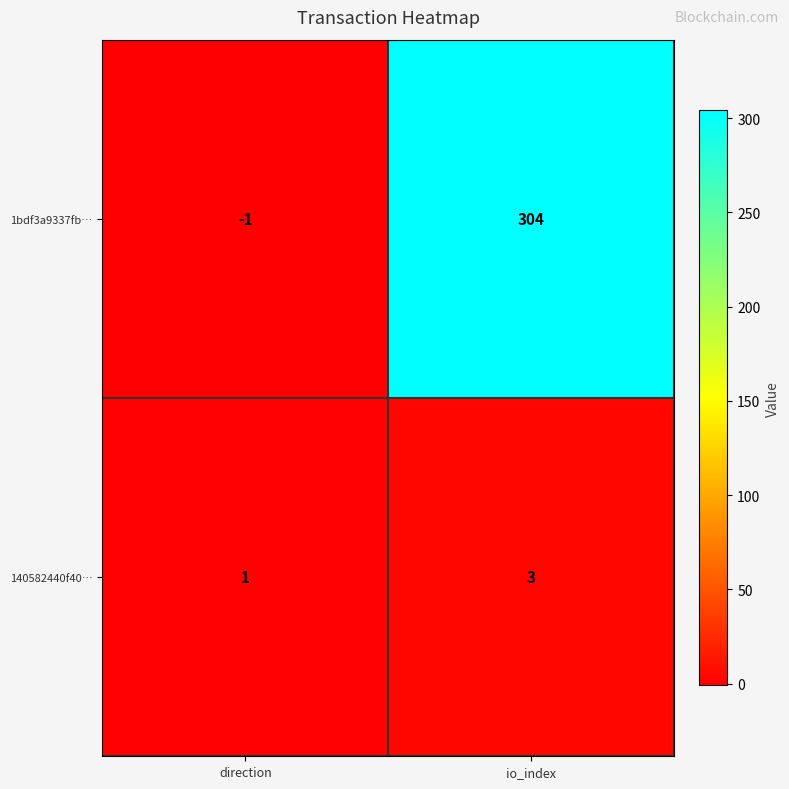

Reading left to right, transcribe all the data shown in this chart.

1bdf3a9337fb…: -1	304
140582440f40…: 1	3